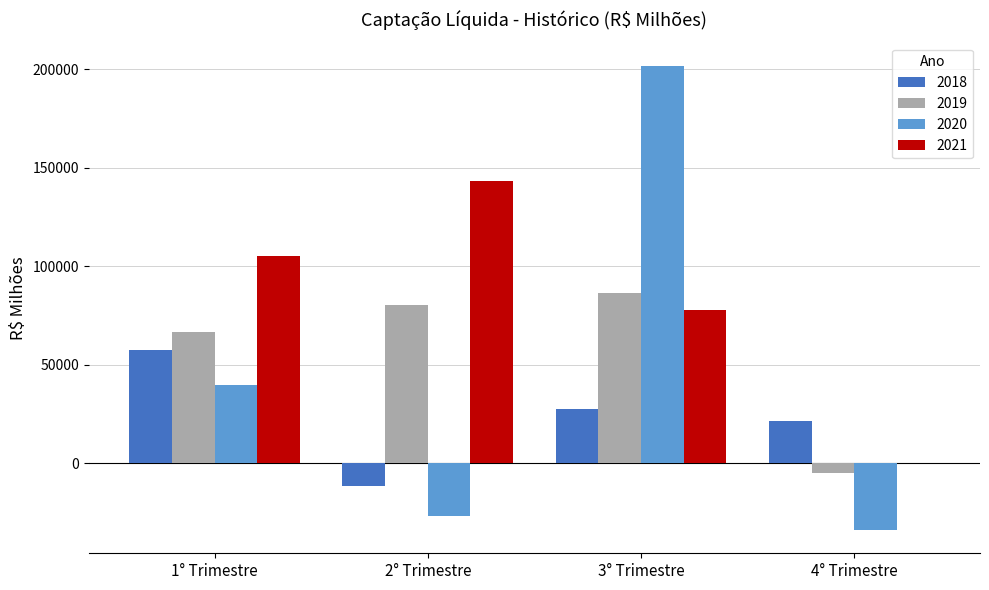

Which category has the highest value across all series?

3° Trimestre